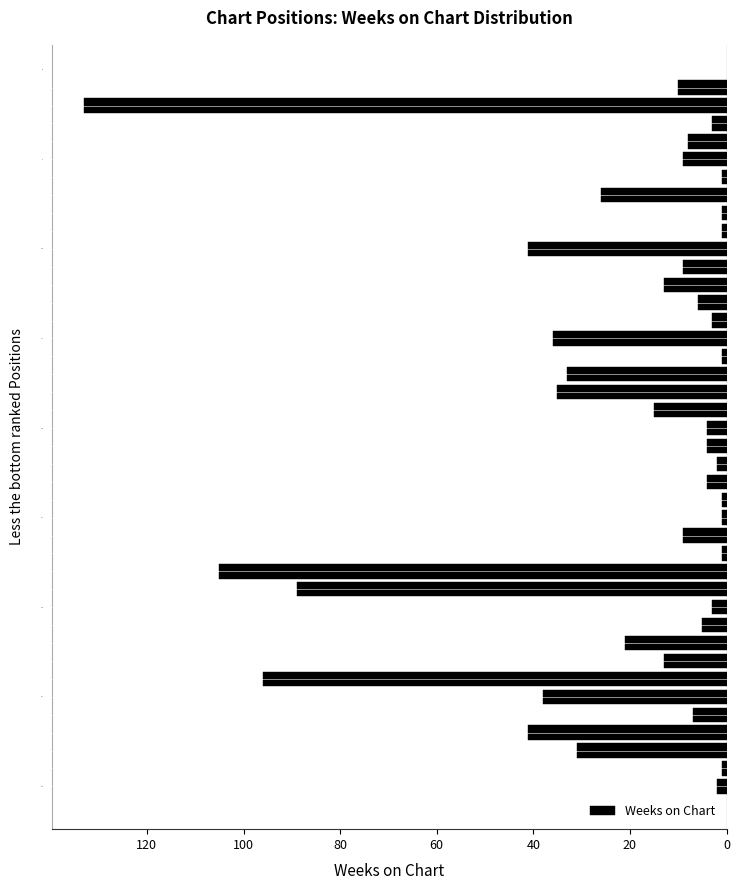

Does the chart contain any negative values?

Yes